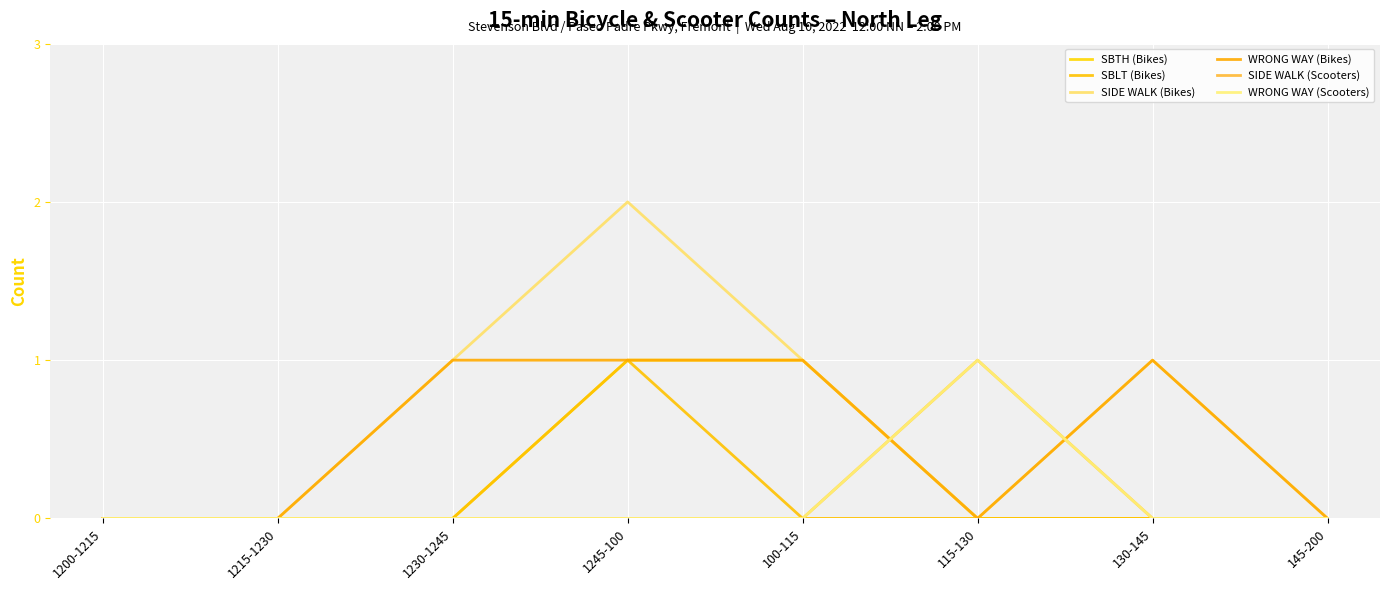

After their last crossing, which series has the higher values: SIDE WALK (Scooters) or WRONG WAY (Bikes)?

WRONG WAY (Bikes)